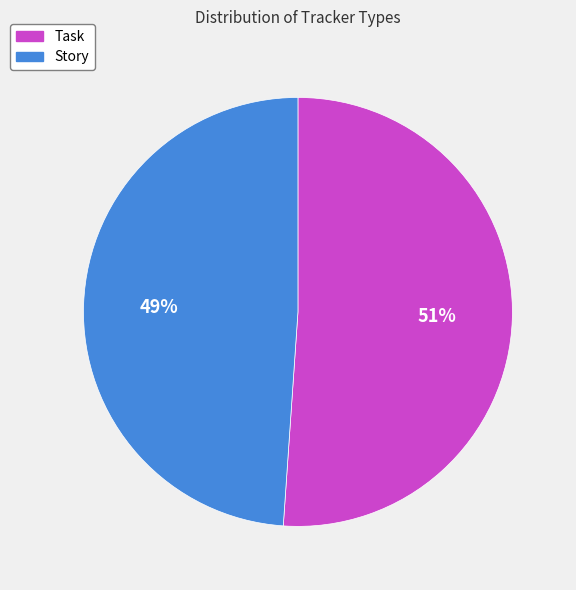

Which category accounts for the majority?

Task